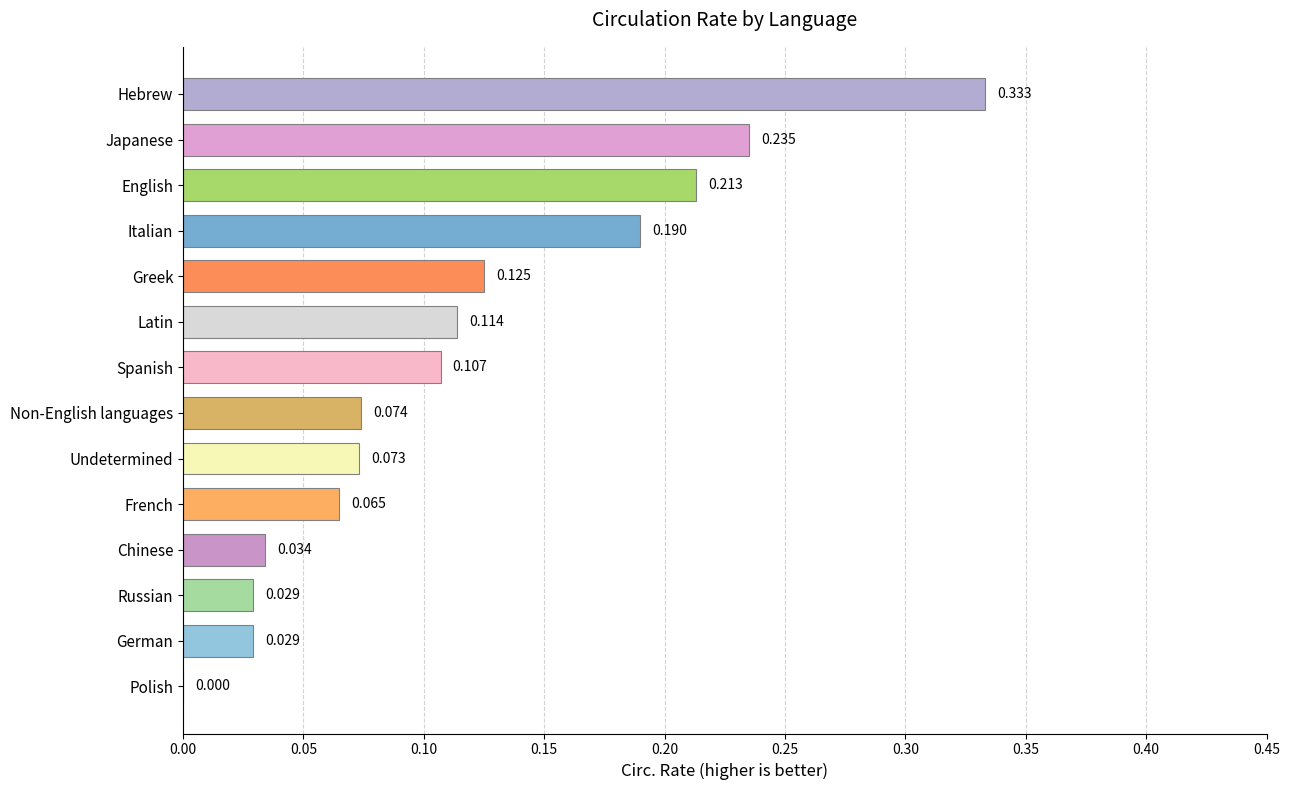

Between Italian and Chinese, which is larger?

Italian